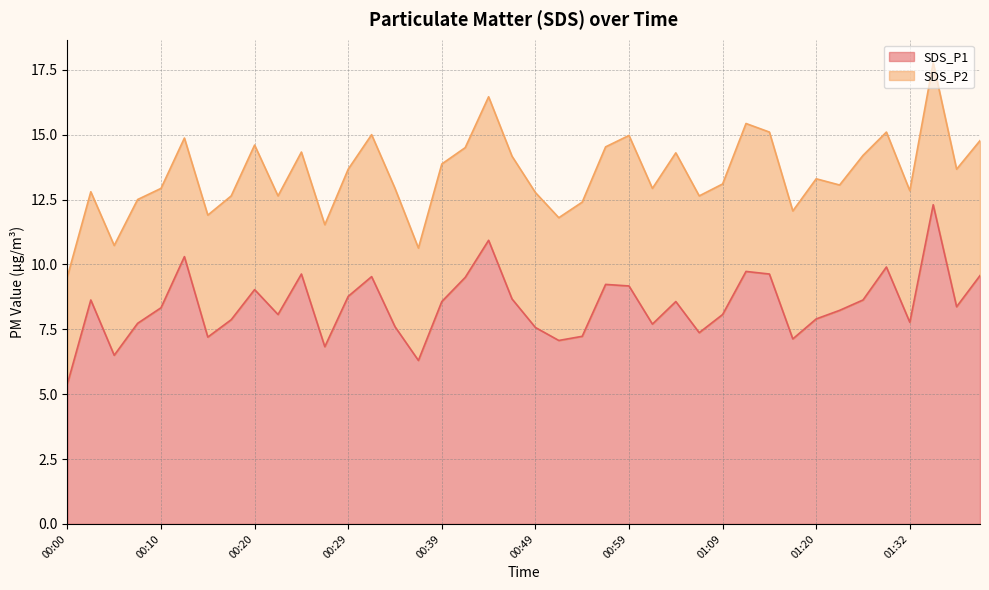

What is the maximum value for SDS_P1?

12.3